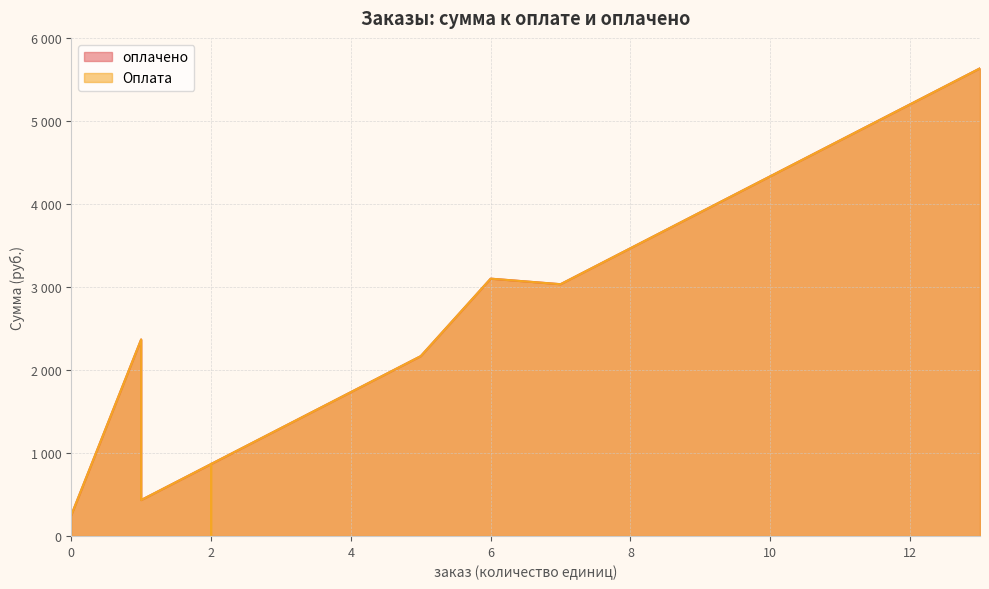

Where do оплачено and Оплата first cross each other?

2 and 1